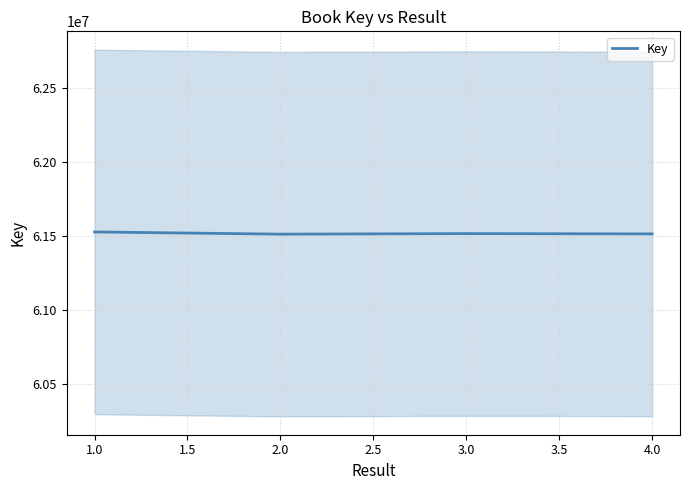

What is the lowest value of the Key series?

61513950